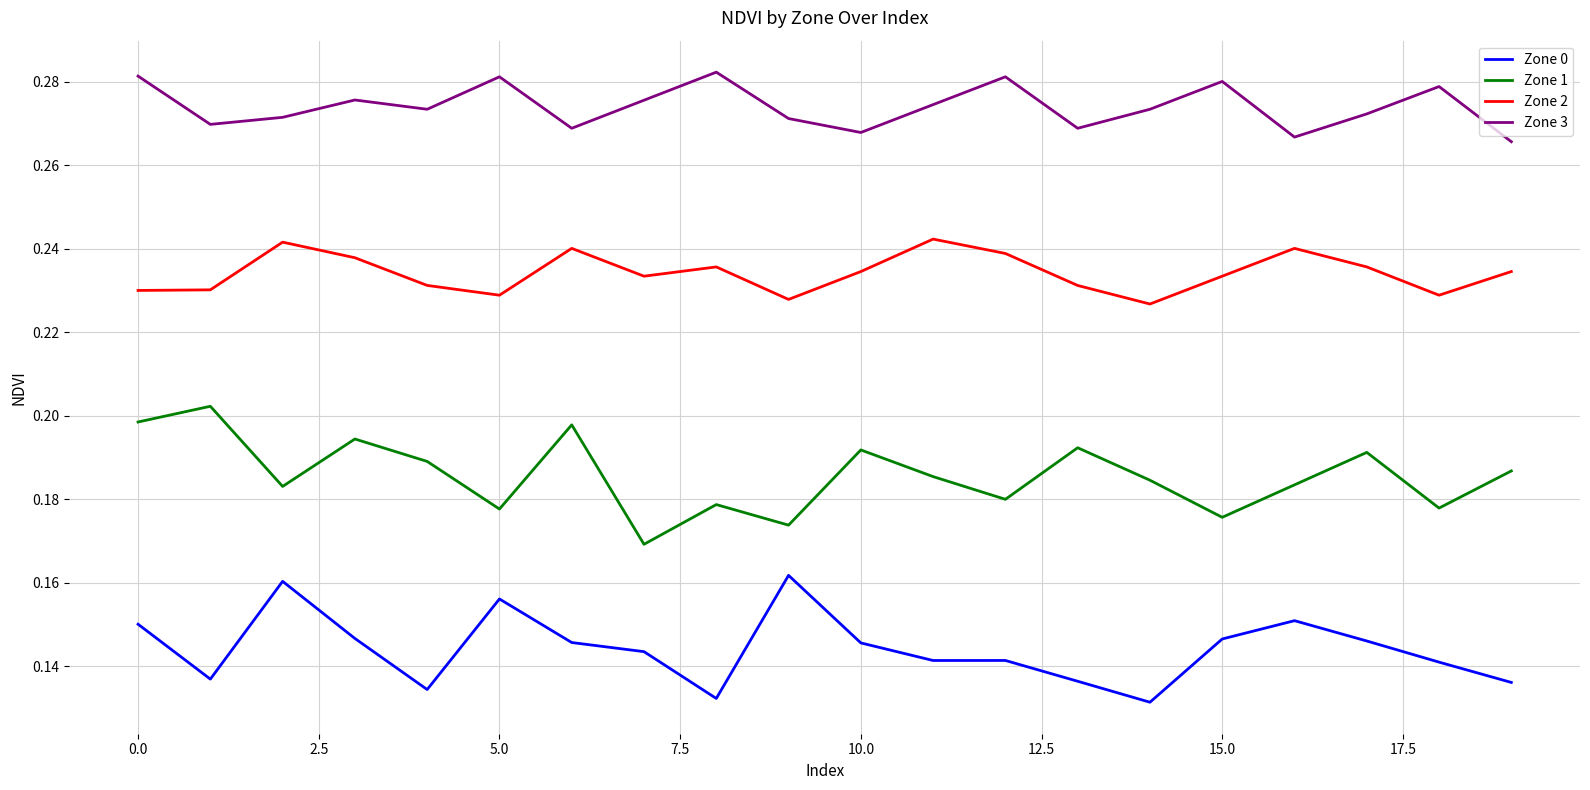

True or false: Zone 0 and Zone 3 intersect in this chart.

False